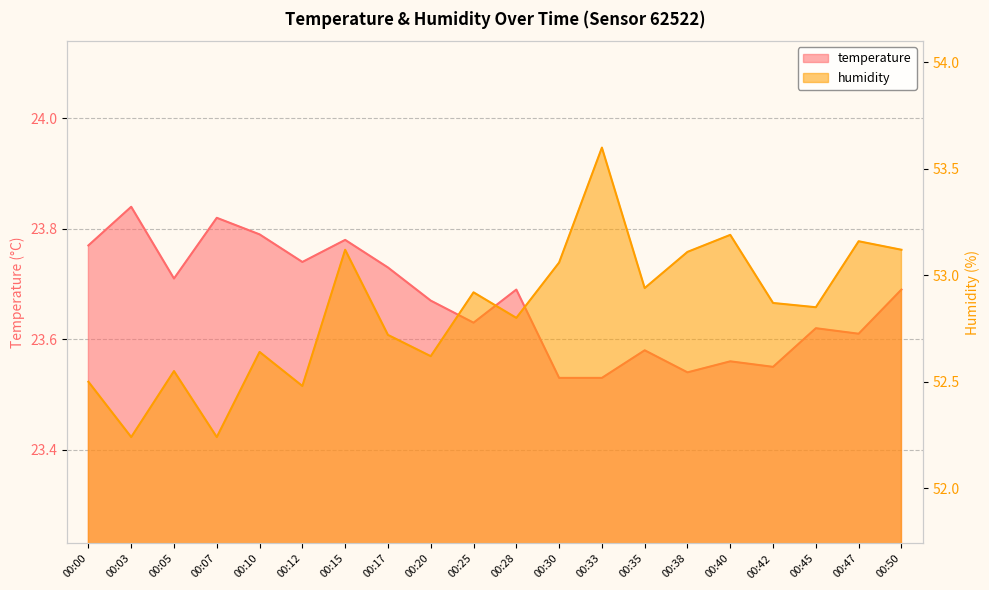

List the series in order of their peak value, lowest first.

temperature, humidity